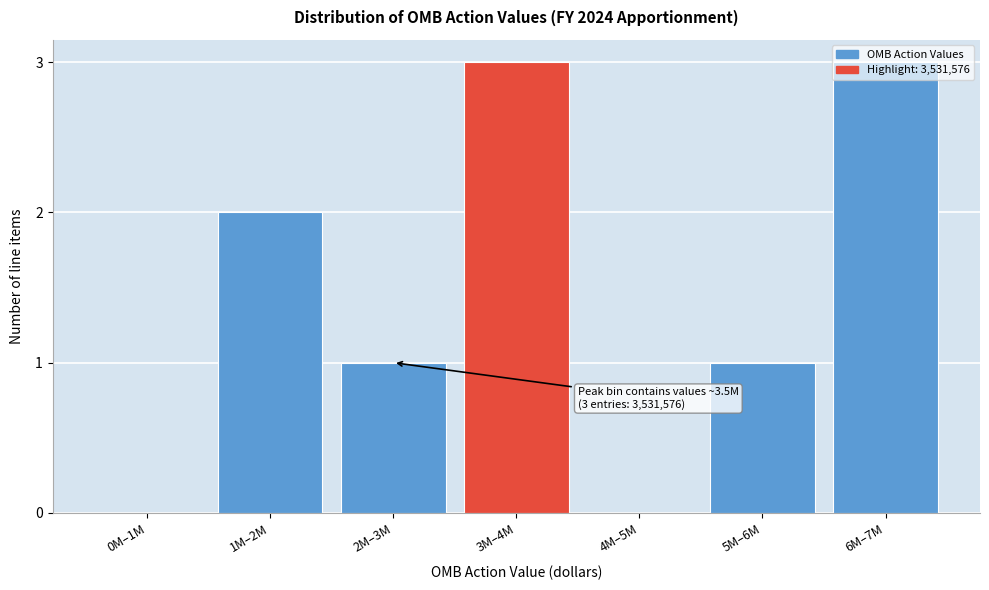

True or false: the data shows 1 at 2M–3M.

True